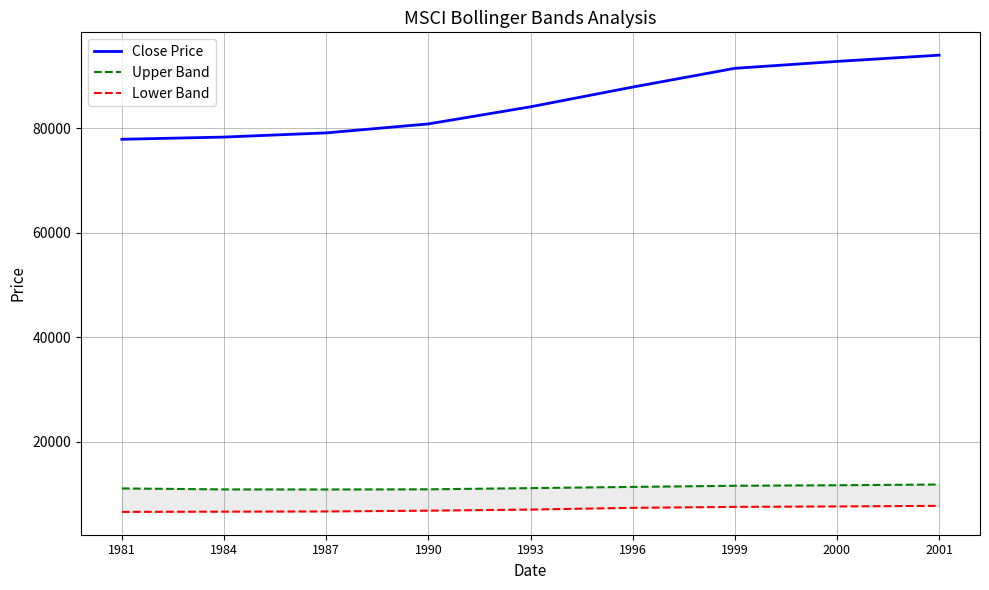

List the labels in order of Close Price value, largest first.

2001, 2000, 1999, 1996, 1993, 1990, 1987, 1984, 1981